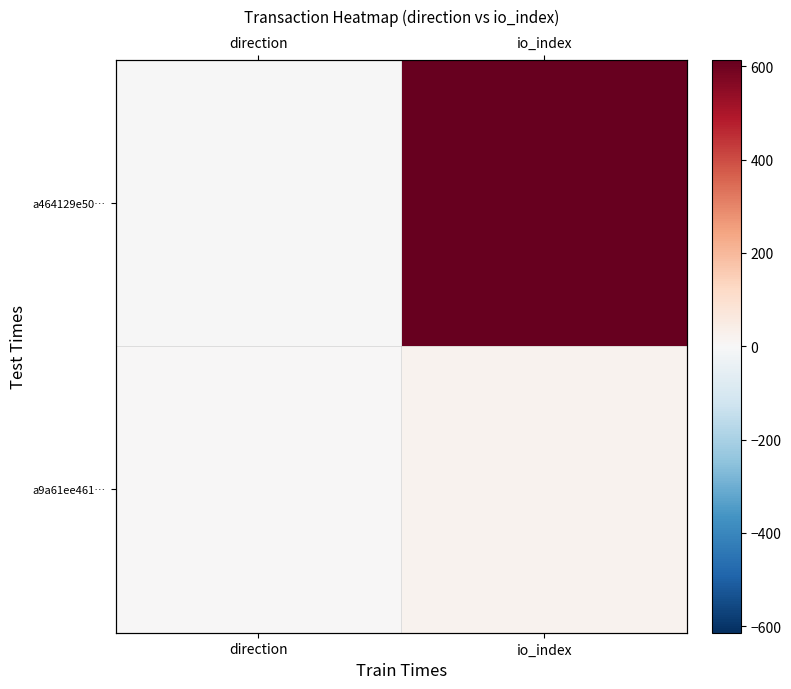

What value does the a9a61ee461… series have at direction?

1